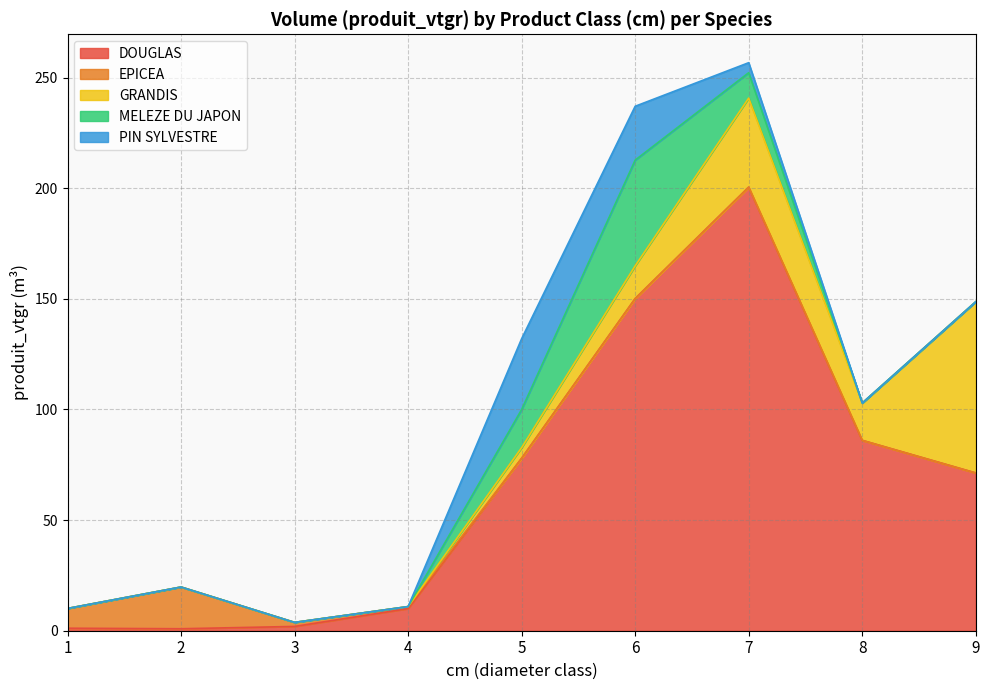

How many lines are shown in the chart?

5